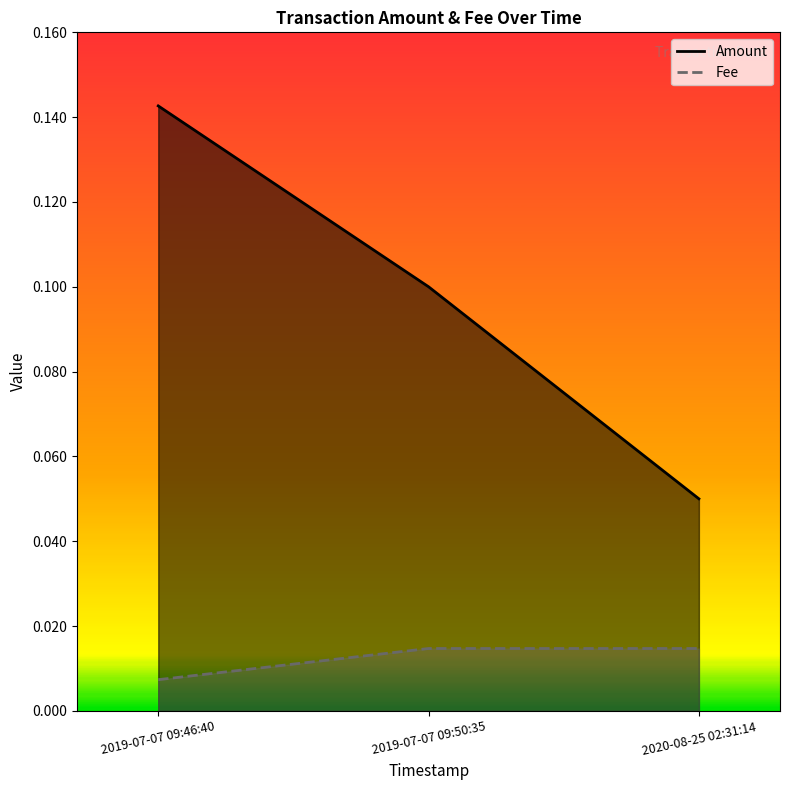

Does the chart have visible grid lines?

No